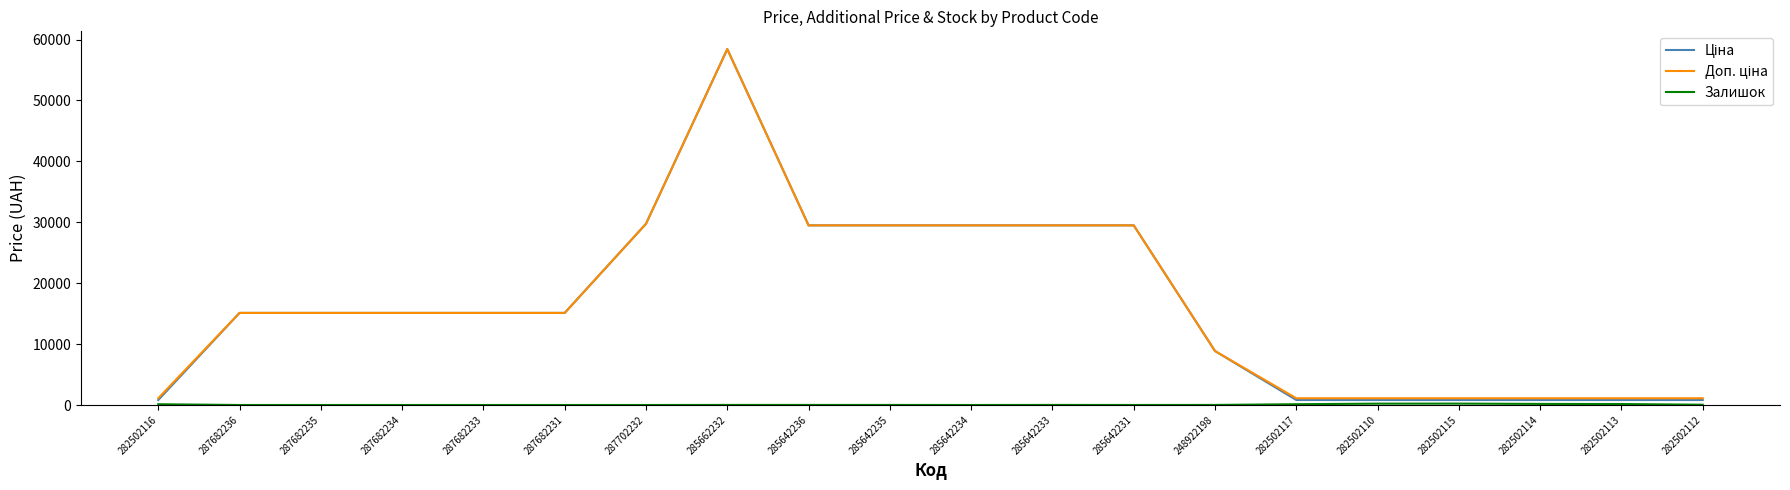

What is the total value across all series at 287682236?

30240.0